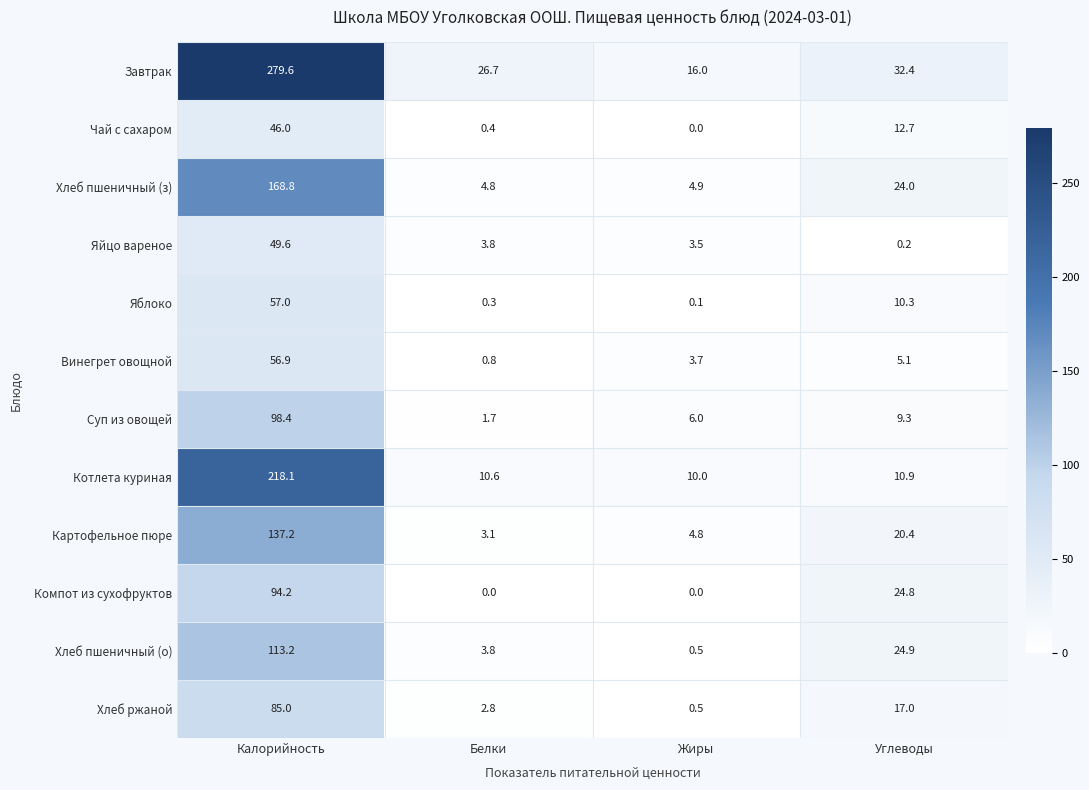

Which series has the widest spread of values?

Завтрак